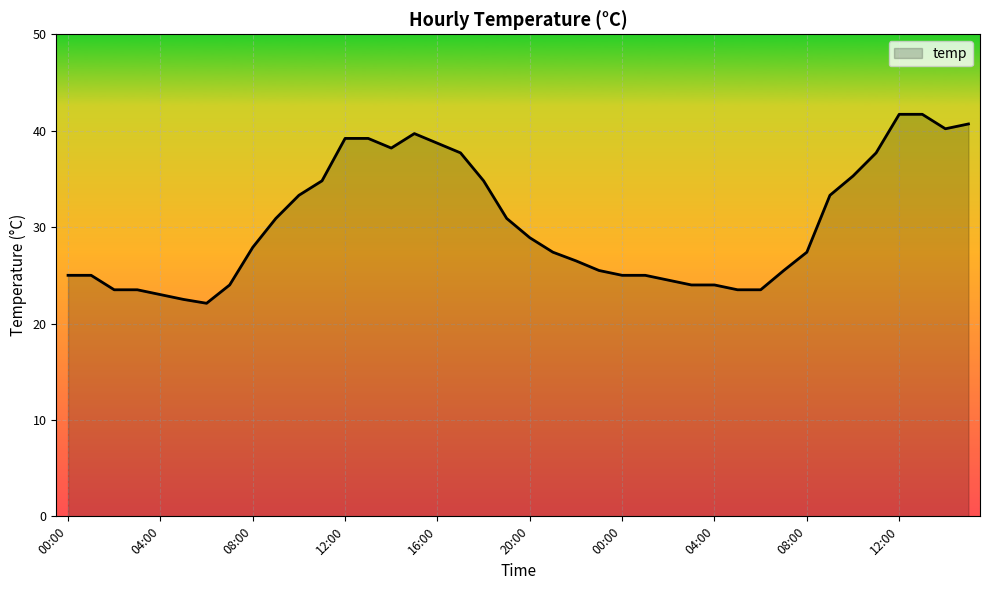

What is the difference between the maximum and minimum values?

19.6